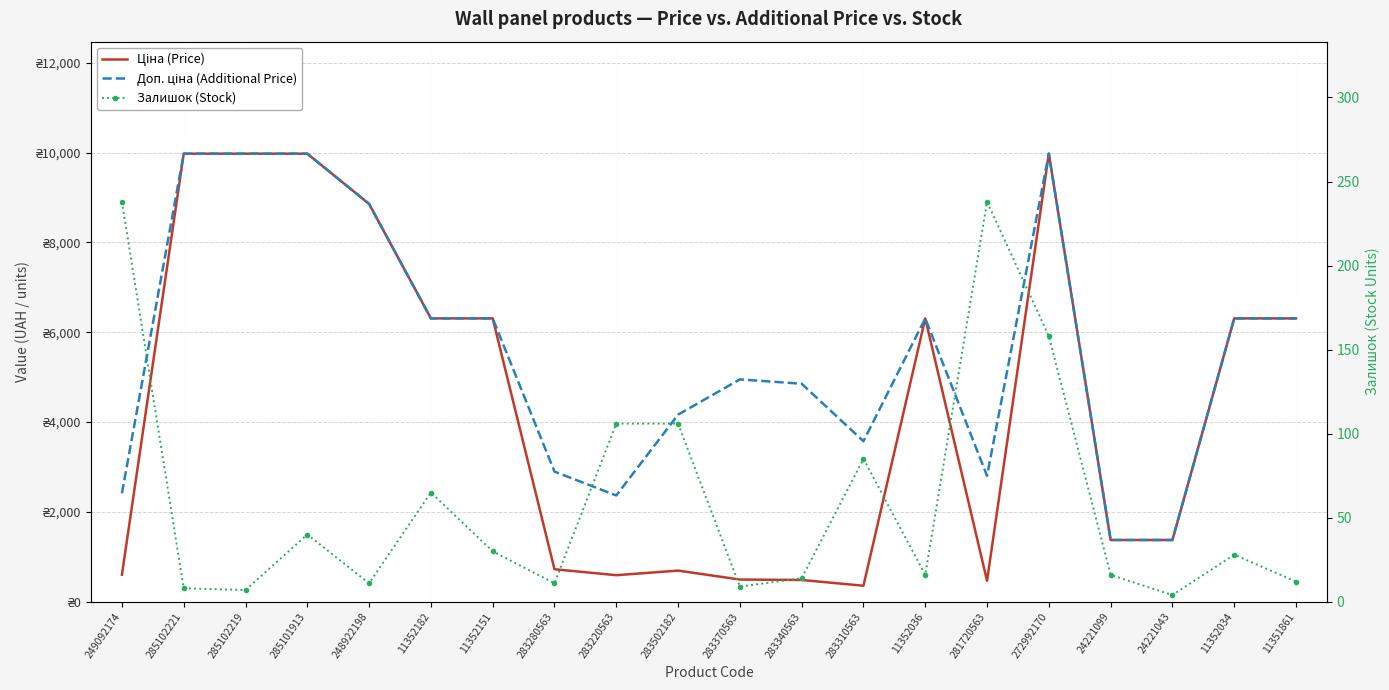

List the series in order of their peak value, lowest first.

Залишок (Stock), Ціна (Price), Доп. ціна (Additional Price)